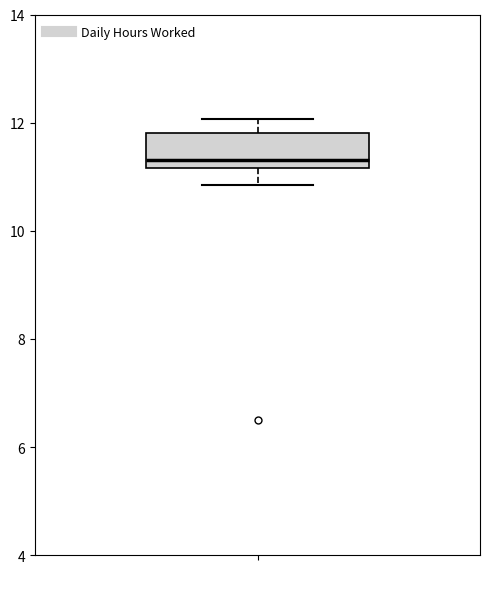

Where does the upper whisker of the box end on the y-axis? The values are not printed on the chart, so give them approximately, as read against the axis.

12.0